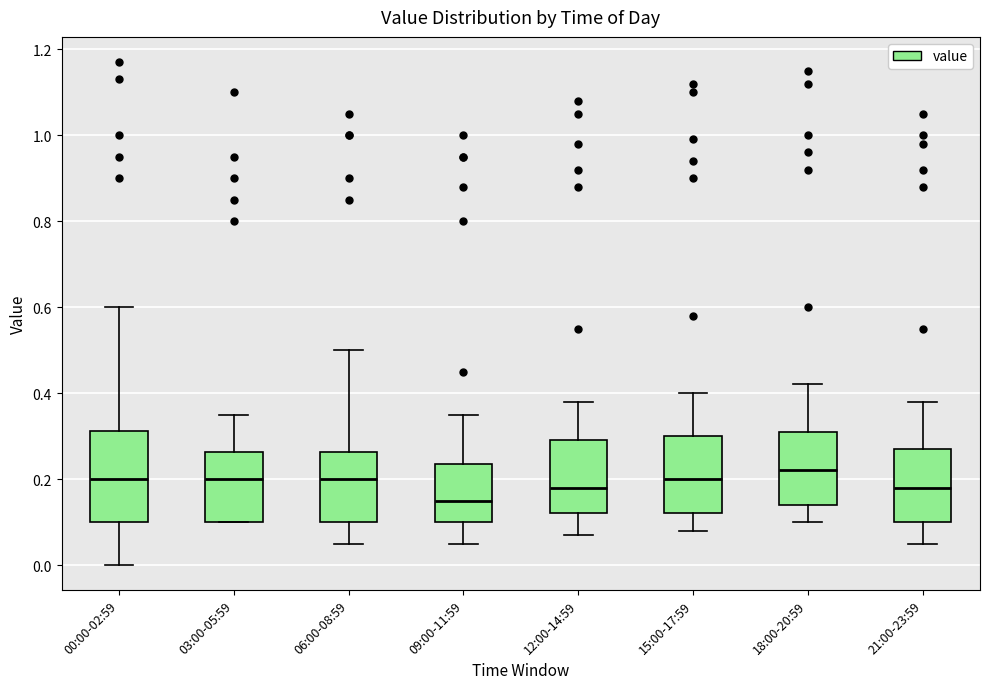

Which box is the tallest, from its lower edge to its upper edge?

00:00-02:59